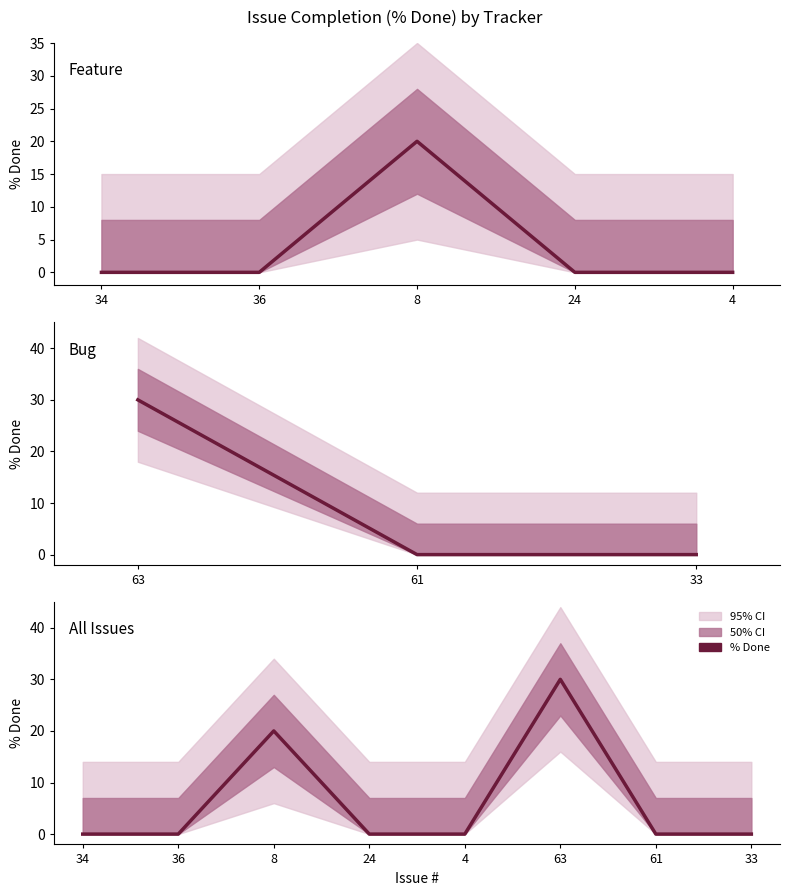

What is the label of the 5th point from the right?

24